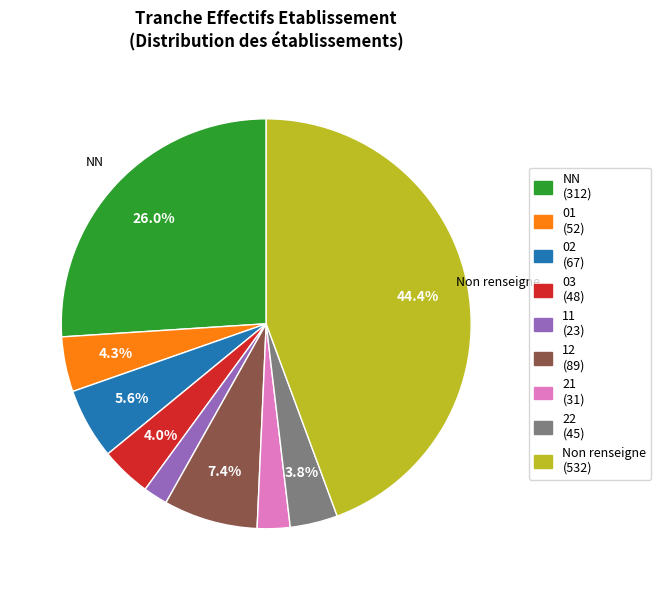

Is there a majority slice in this chart?

No